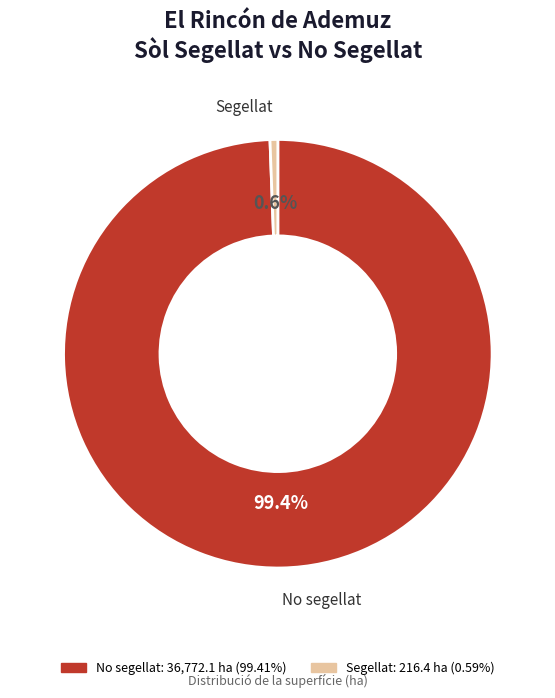

True or false: No segellat accounts for 99% of the total.

True